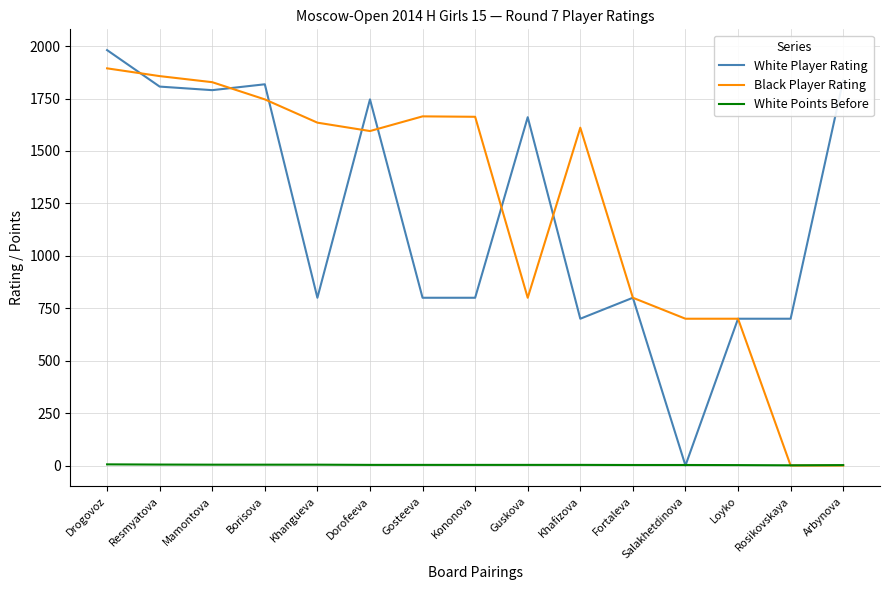

What position from the right is Borisova?

12